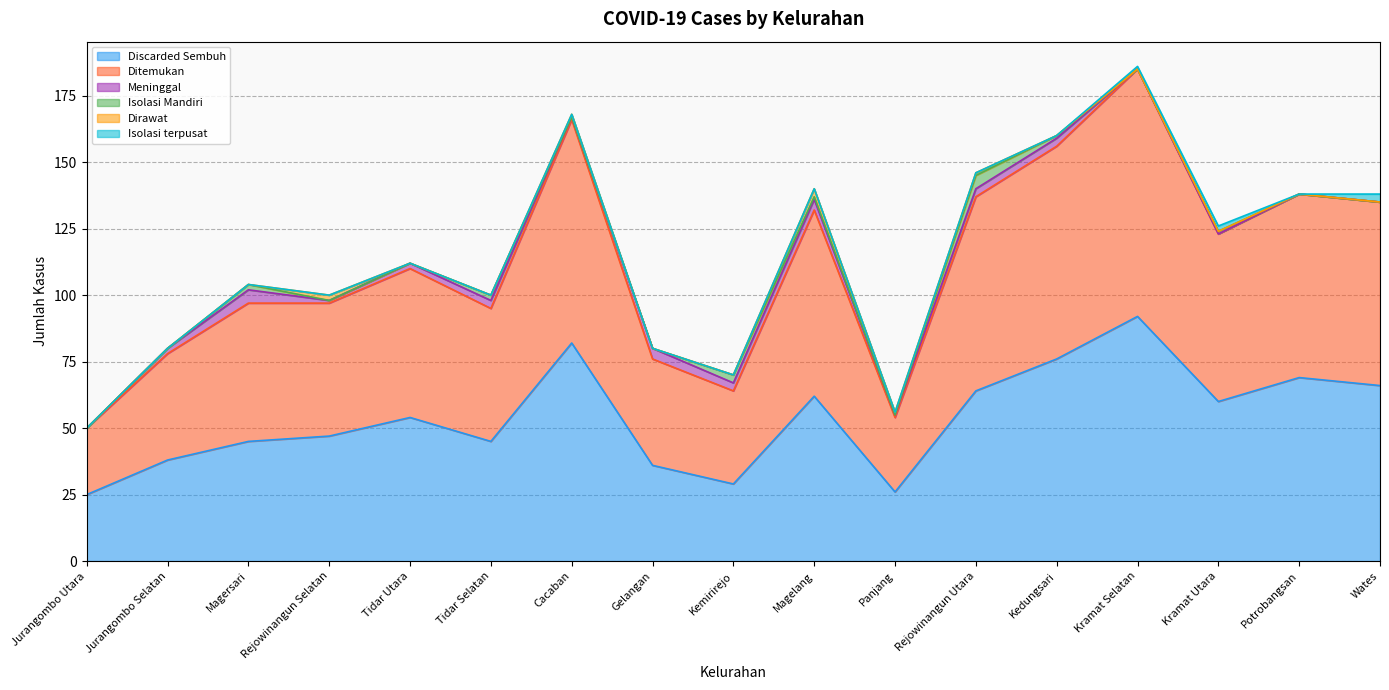

What is the sum of all Meninggal values?

32